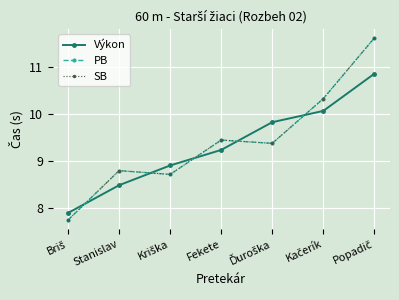

Reading left to right, transcribe all the data shown in this chart.

Výkon: 7.9	8.5	8.9	9.2	9.8	10.1	10.8
PB: 7.7	8.8	8.7	9.4	9.4	10.3	11.6
SB: 7.7	8.8	8.7	9.4	9.4	10.3	11.6